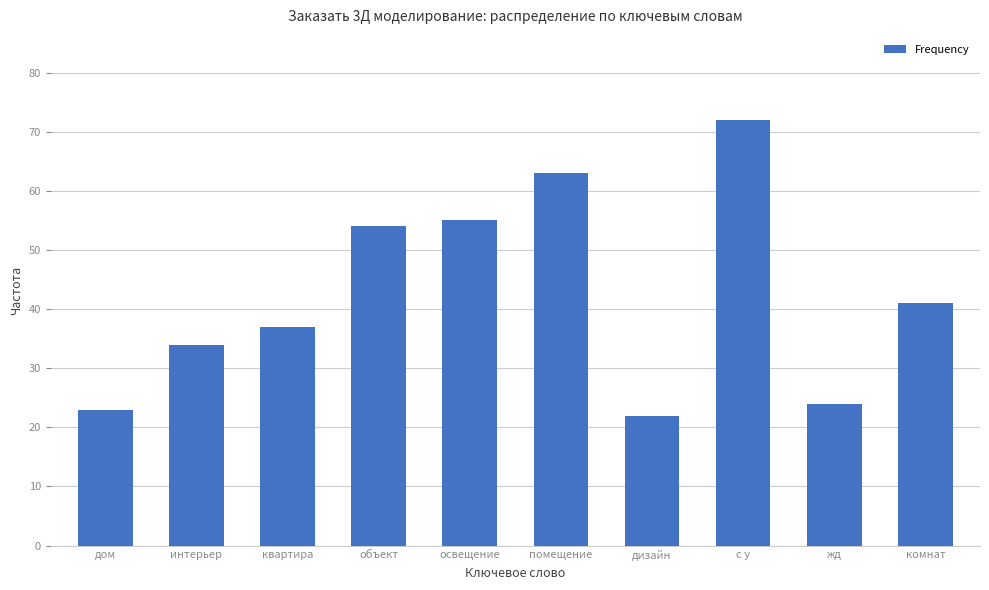

What is the minimum value shown in the chart?

22